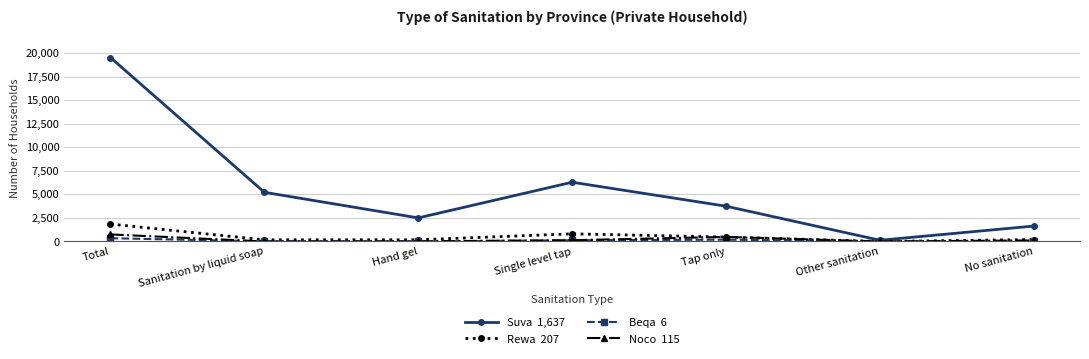

At which category is the sum across all series the highest?

Total